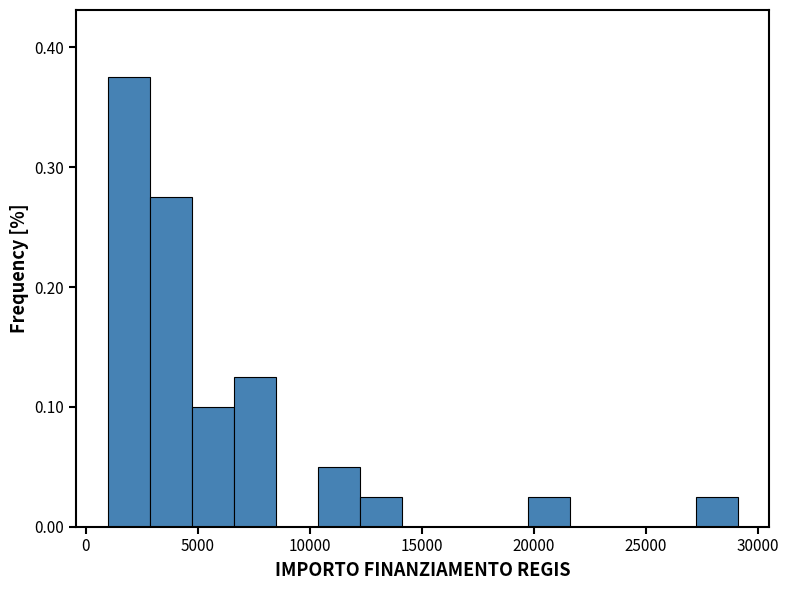

Around what value on the x-axis is the tallest bar? Give the approximate position of its centre, as read against the axis.

2000